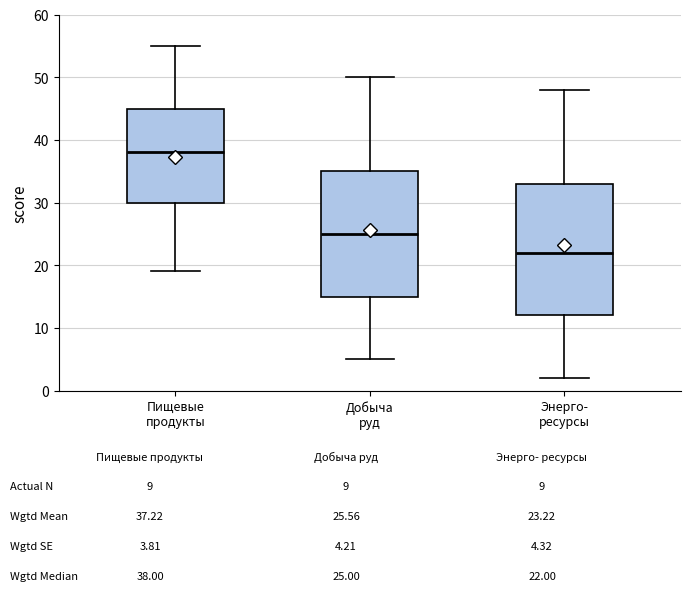

Where does the upper whisker of the box for Энерго- ресурсы end on the y-axis? The values are not printed on the chart, so give them approximately, as read against the axis.

48